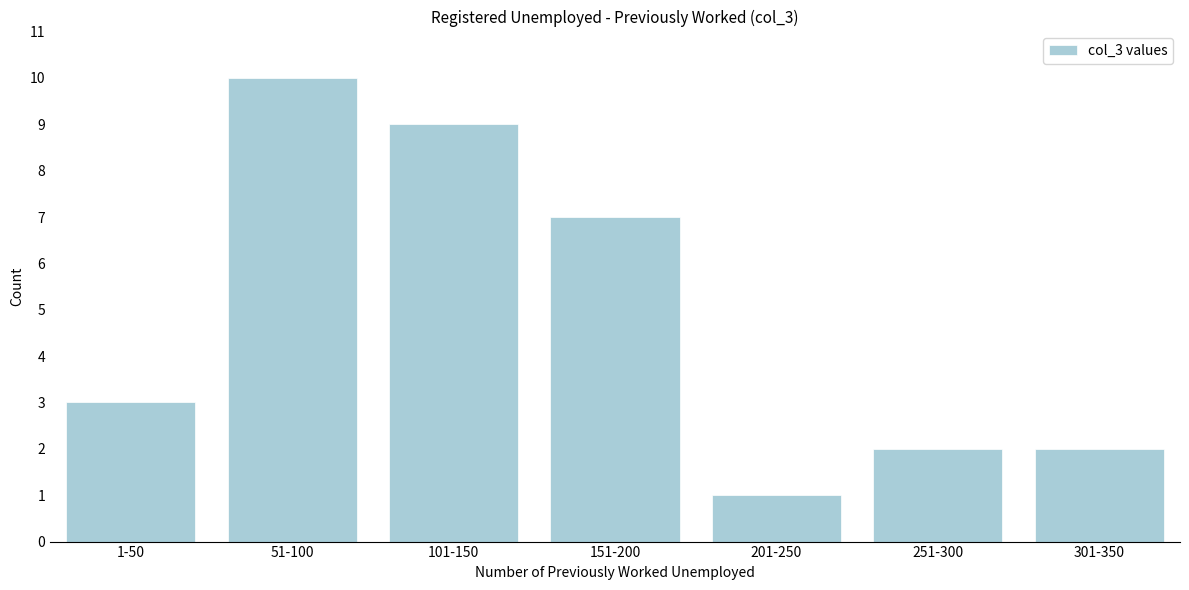

Reading left to right, list all the values displayed in this chart.

1-50=3	51-100=10	101-150=9	151-200=7	201-250=1	251-300=2	301-350=2